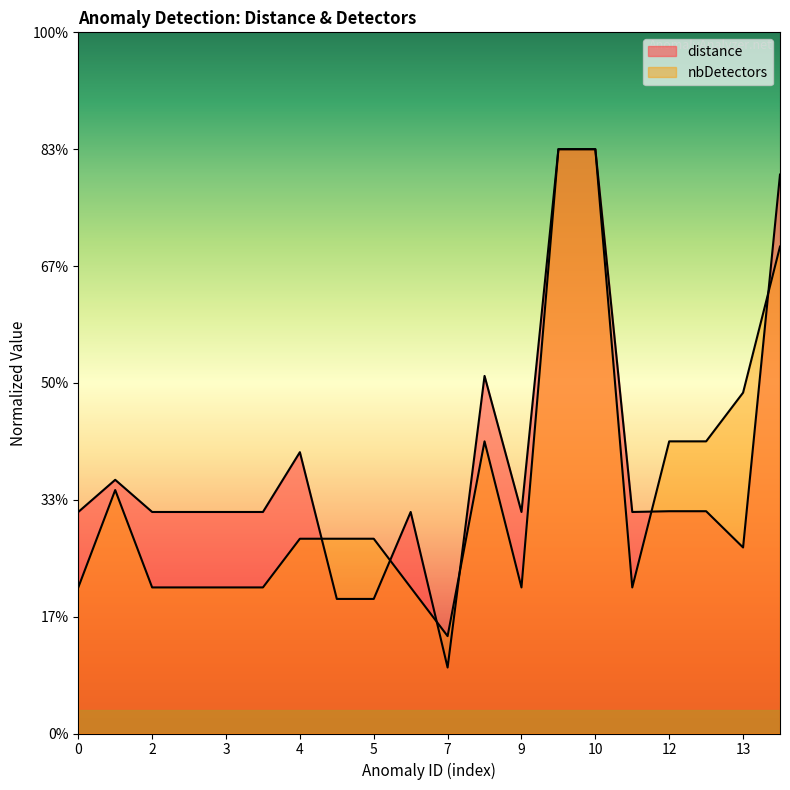

Where is nbDetectors nearest to the value 0?

7